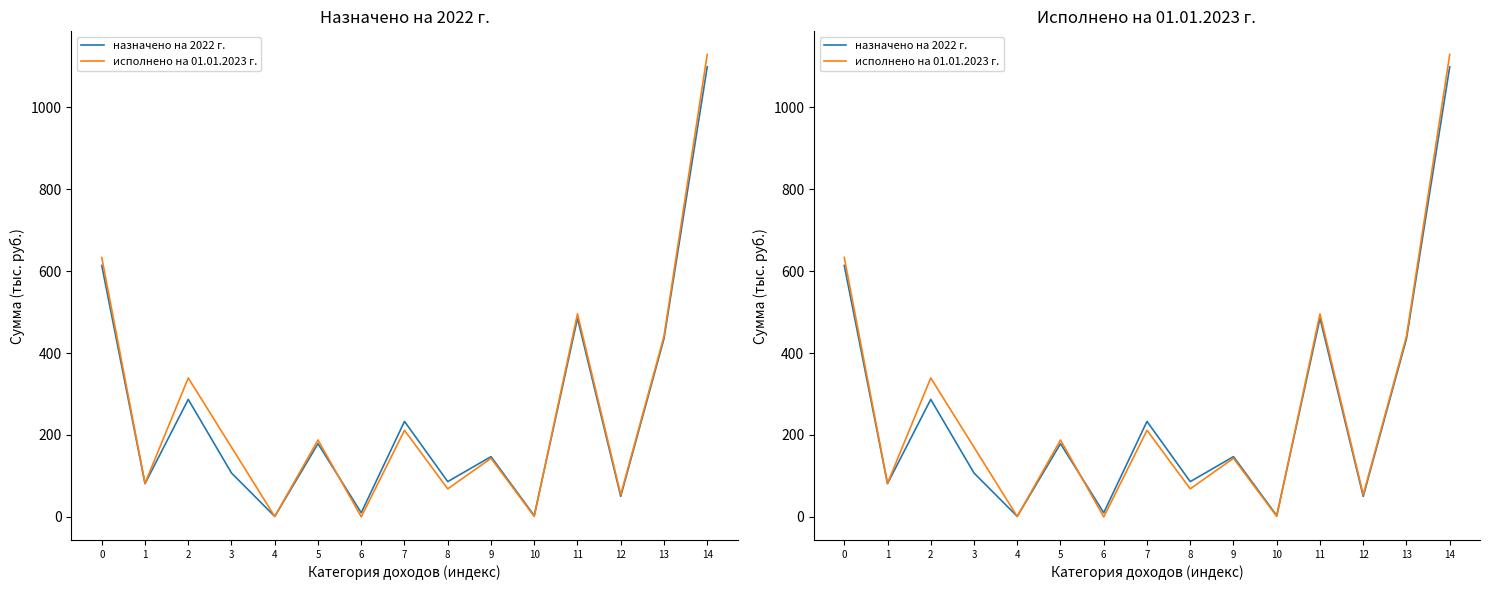

What is the difference between the исполнено на 01.01.2023 г. values at 13 and 3?

271.0